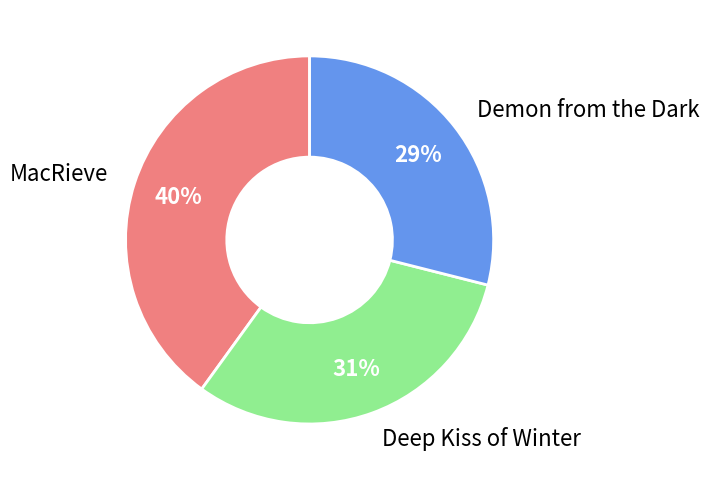

How many segments does this pie chart have?

3